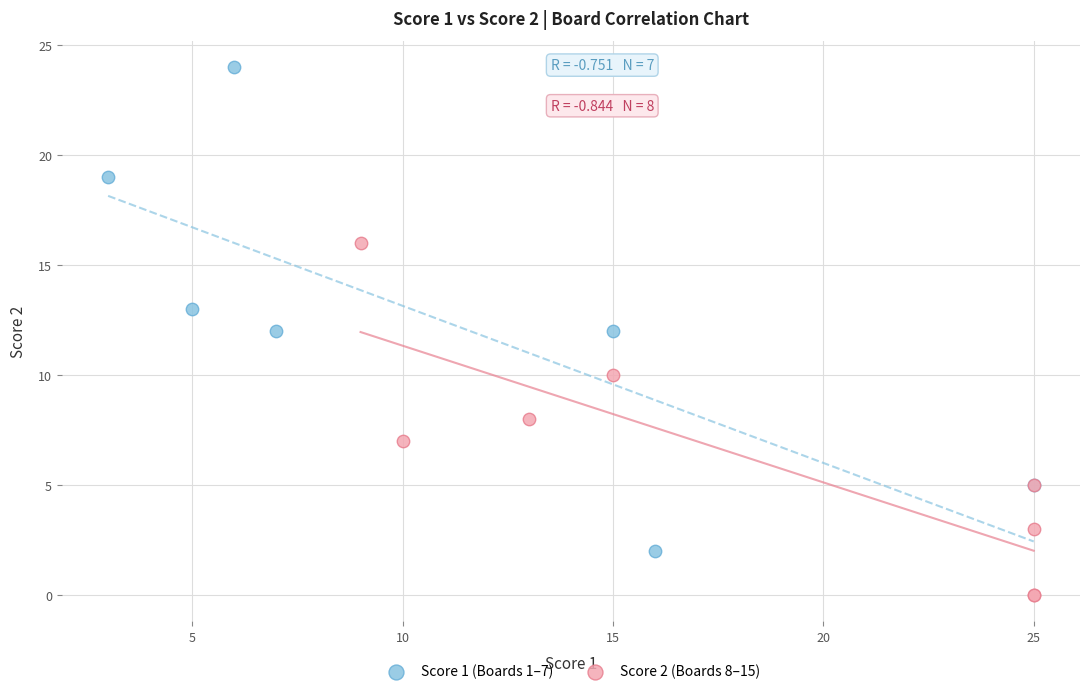

Which series has the largest Y range (max minus min)?

Score 1 (Boards 1–7)